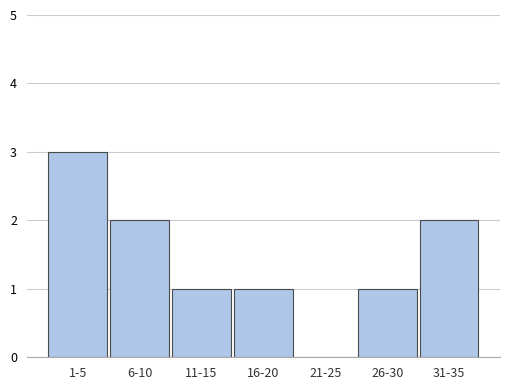

Reading left to right, list all the values displayed in this chart.

1-5=3	6-10=2	11-15=1	16-20=1	21-25=0	26-30=1	31-35=2